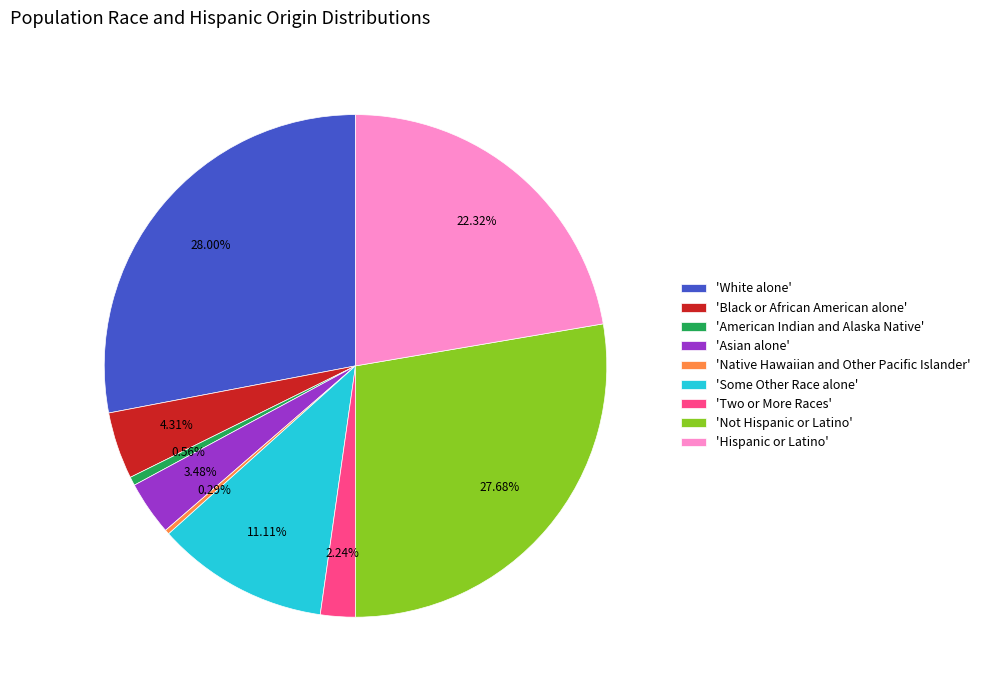

Between 'Some Other Race alone' and 'Native Hawaiian and Other Pacific Islander', which is larger?

'Some Other Race alone'